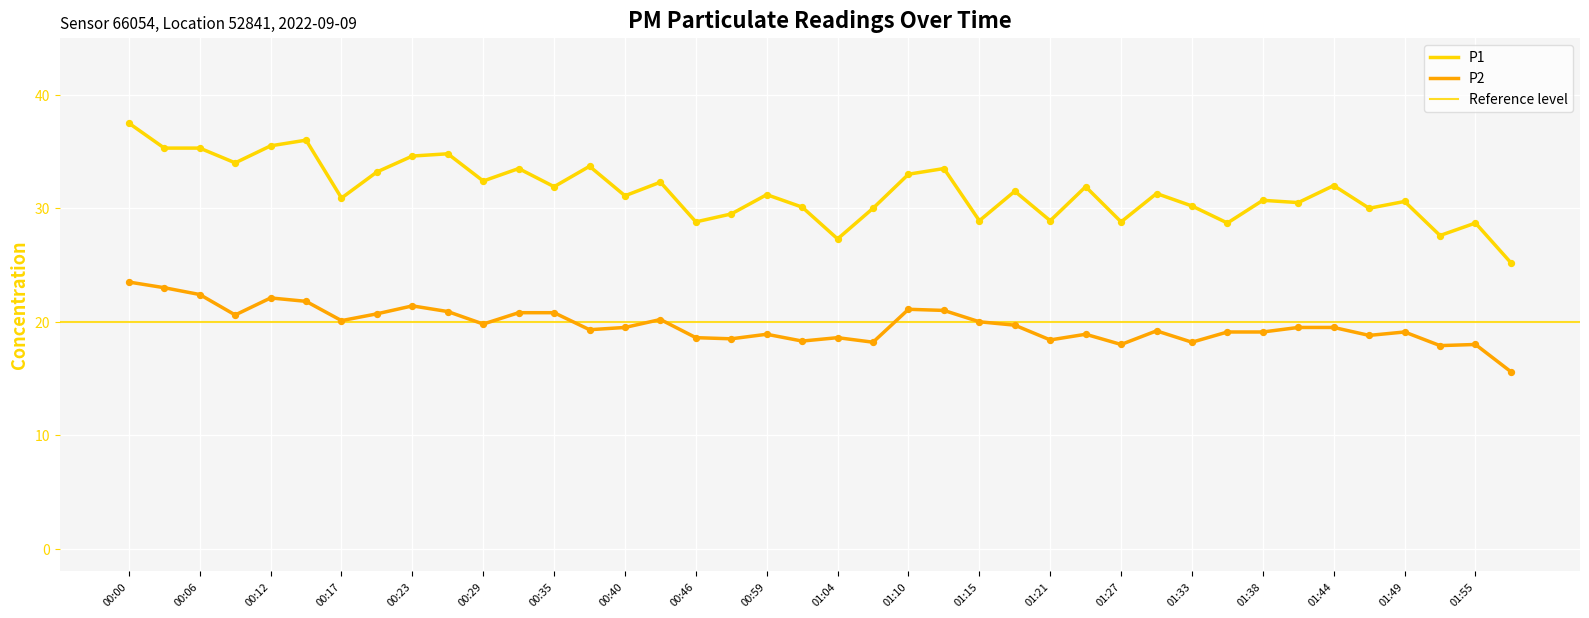

Which series reaches the maximum Y coordinate?

P1